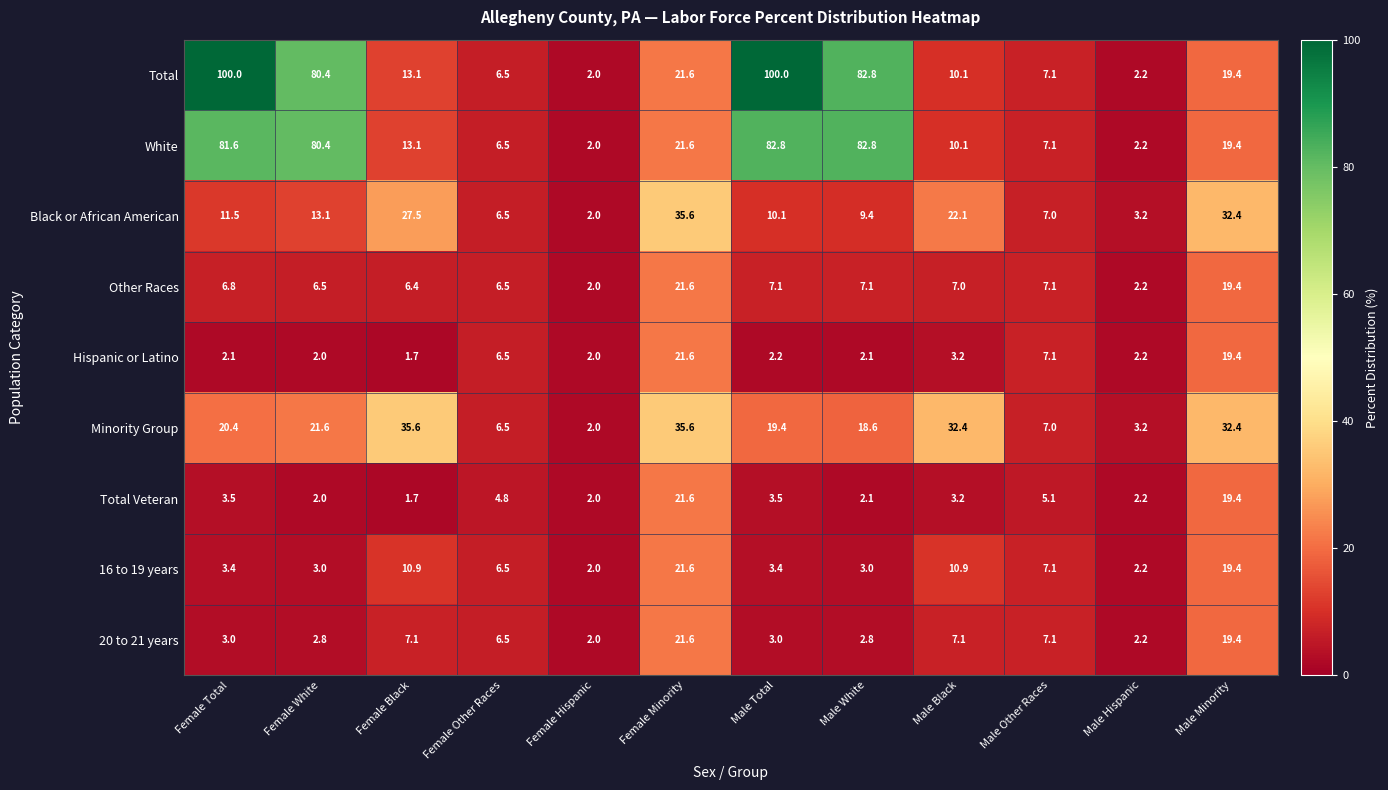

What value does the 16 to 19 years series have at Male Other Races?

7.1